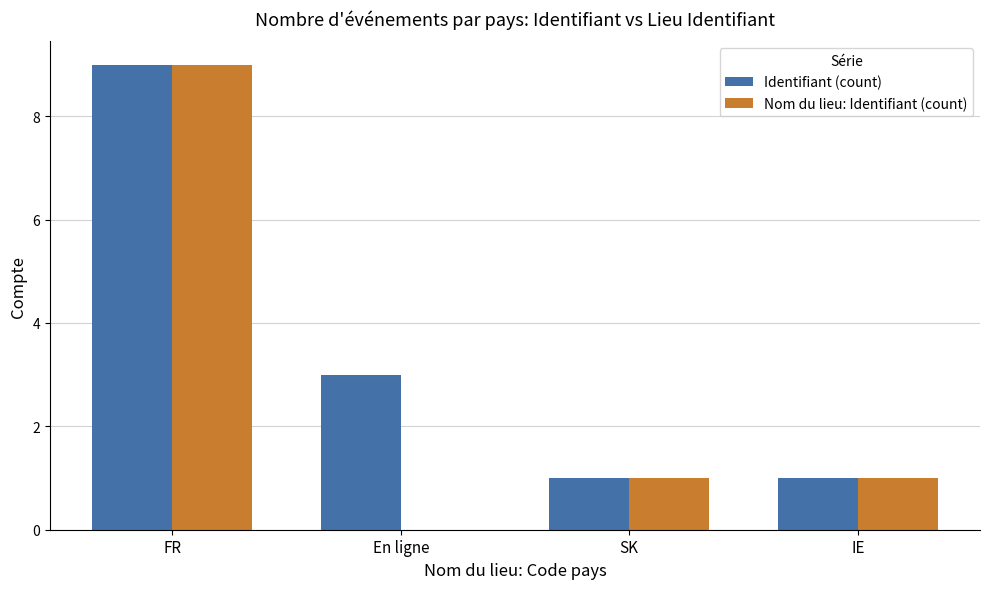

Reading right to left, extract all data points from this chart.

Identifiant (count): 1	1	3	9
Nom du lieu: Identifiant (count): 1	1	0	9